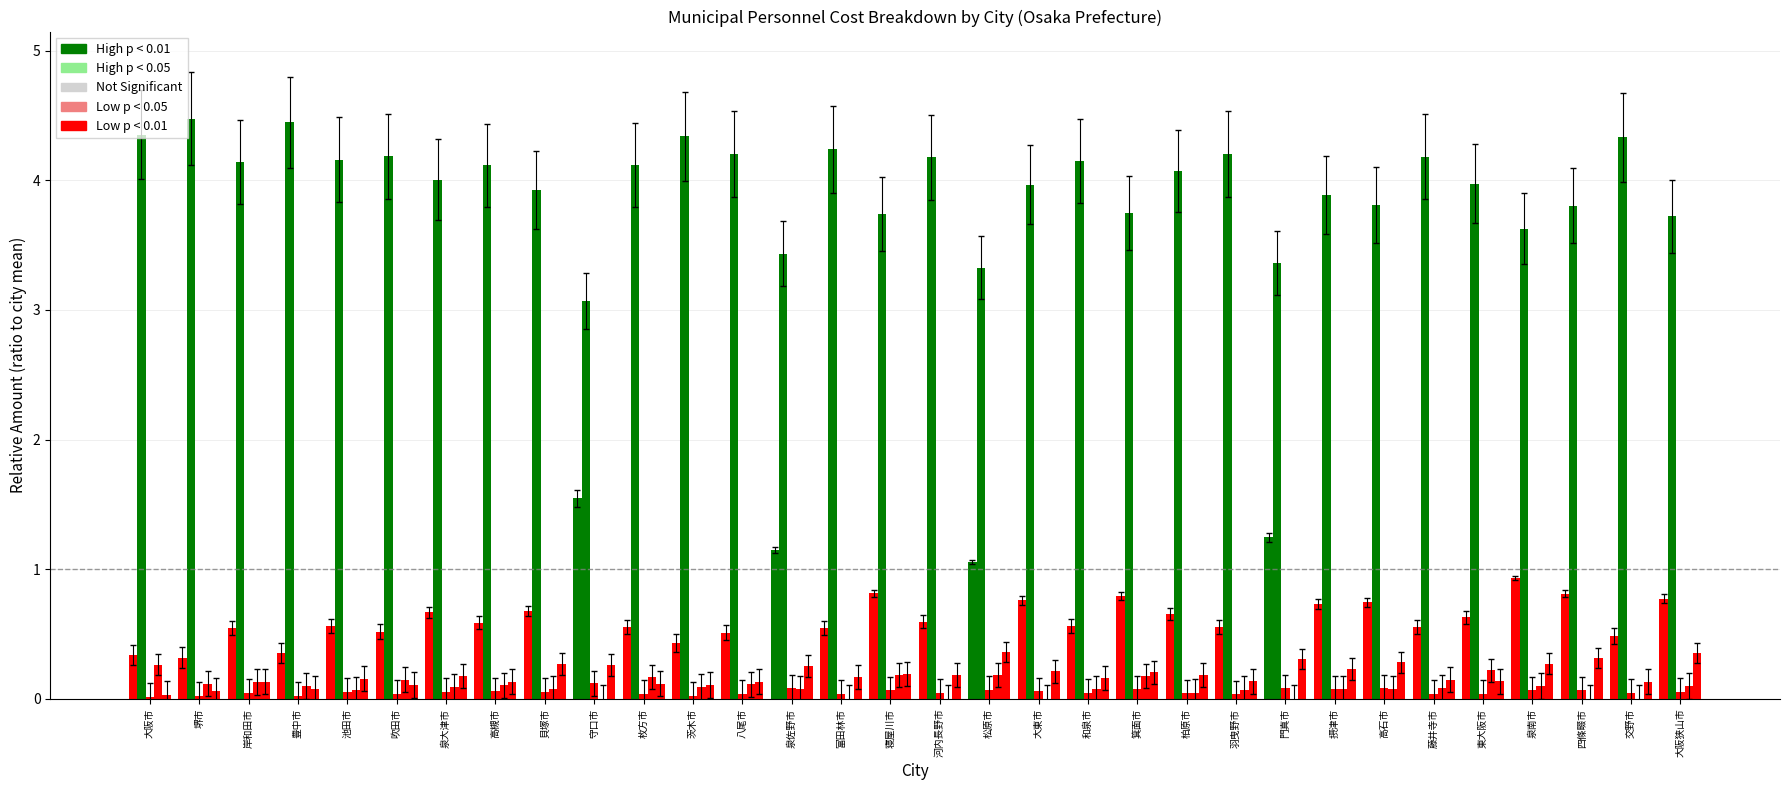

How many data points does each series have?

32